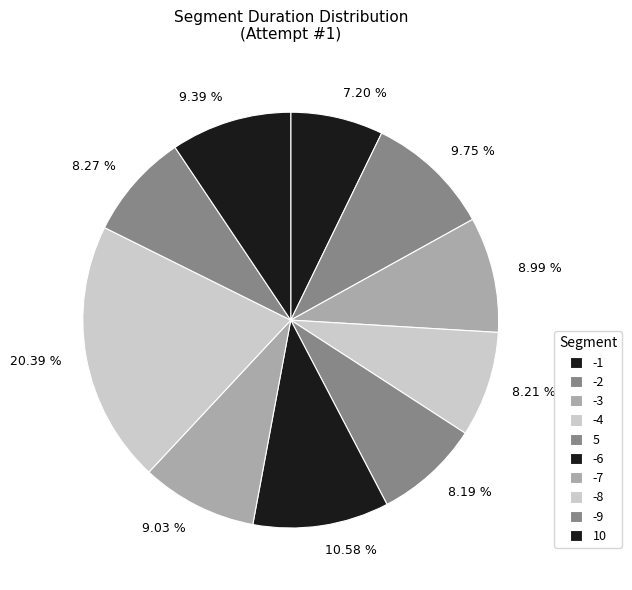

What percentage is the -1 slice, to the nearest percent?

7%